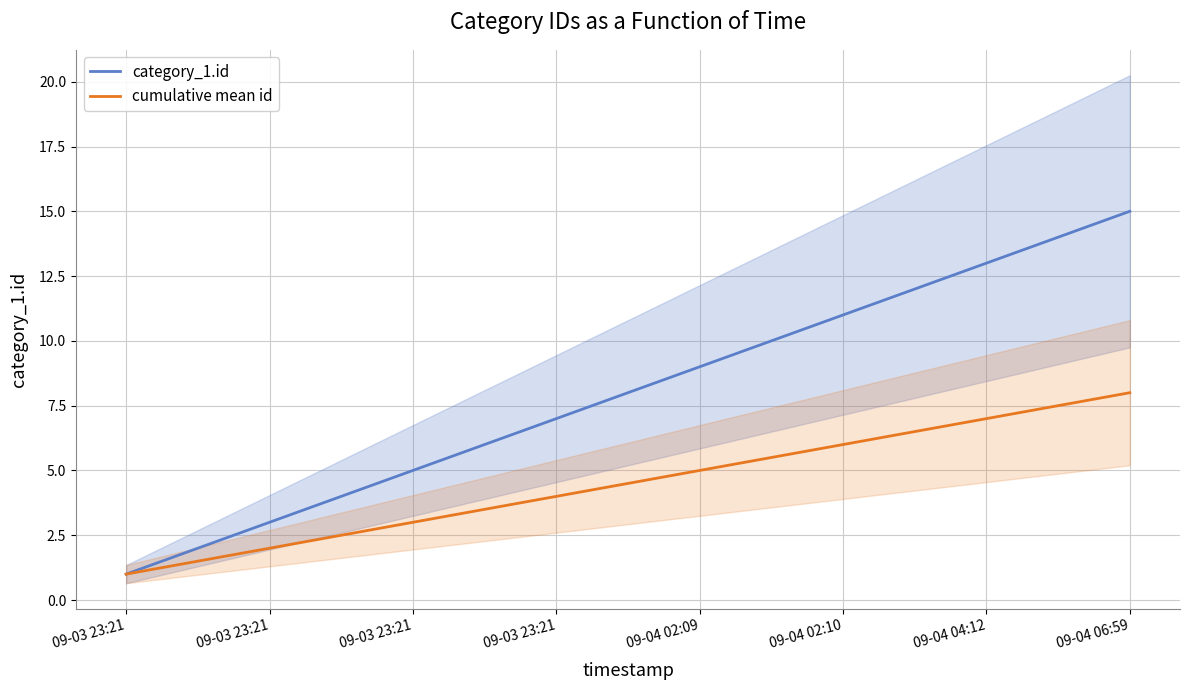

Which series has the largest total across all categories?

category_1.id